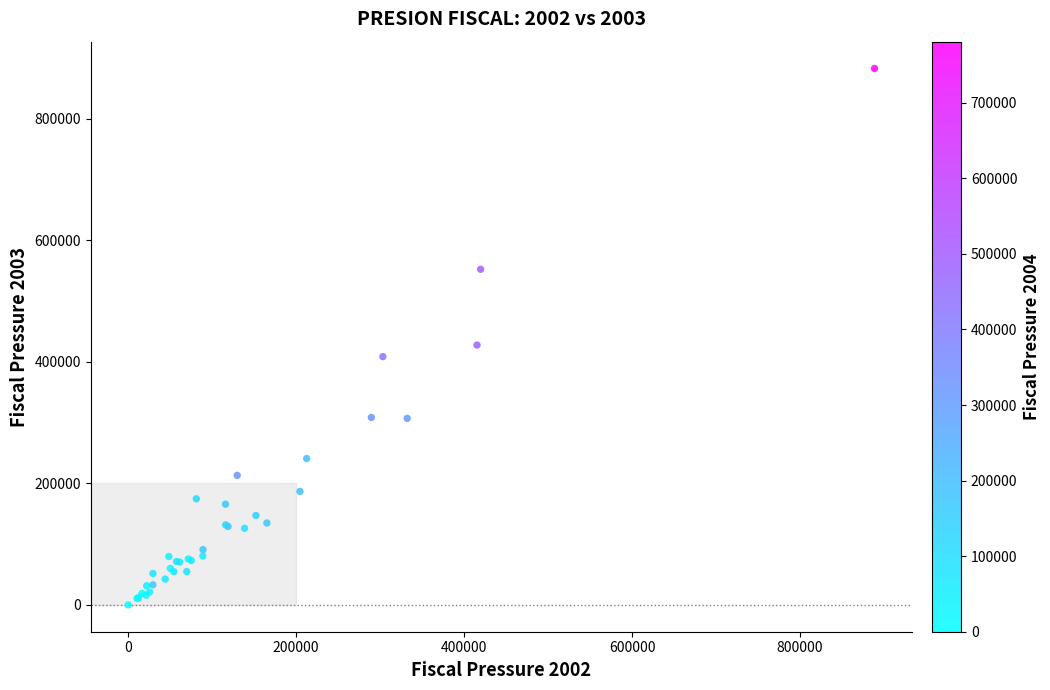

What Y value in the scatter plot is closest to 441267?

427511.4